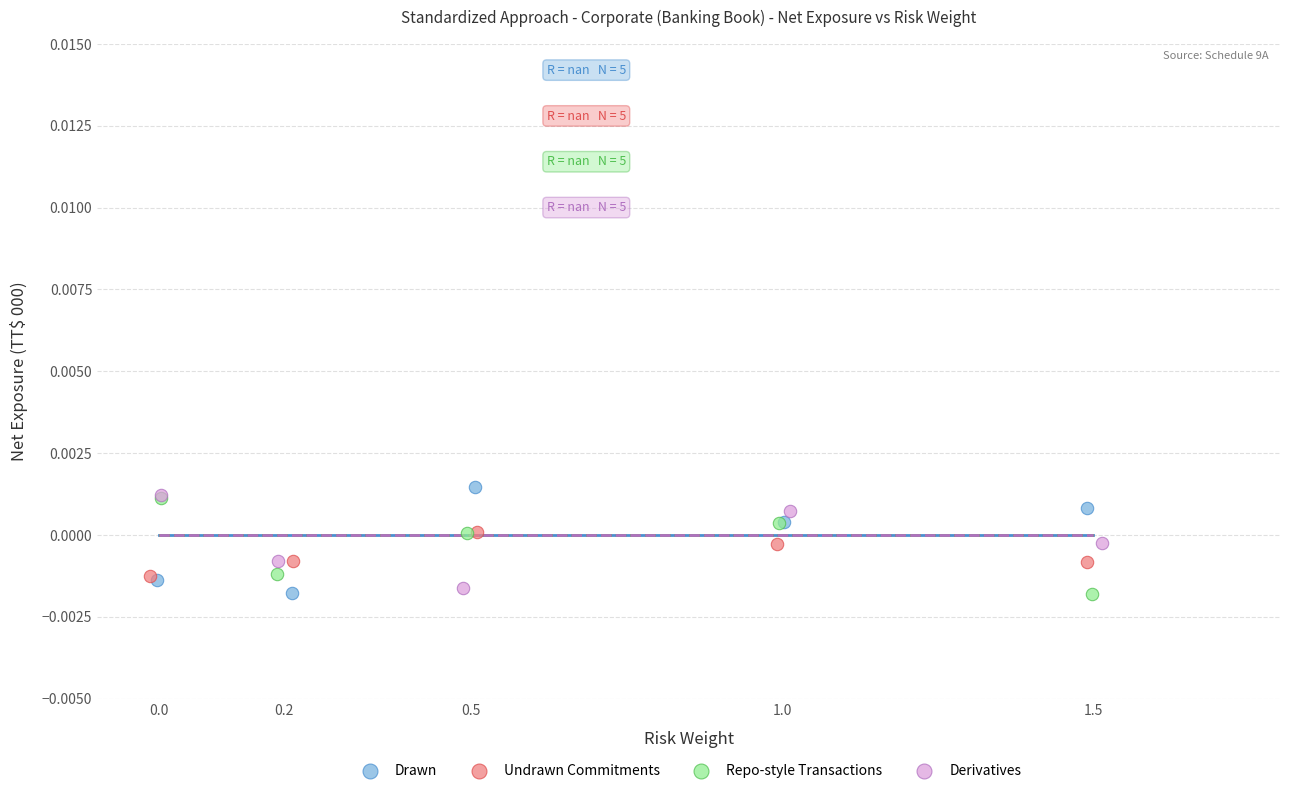

What are all the series names shown in the legend?

Drawn, Undrawn Commitments, Repo-style Transactions, Derivatives